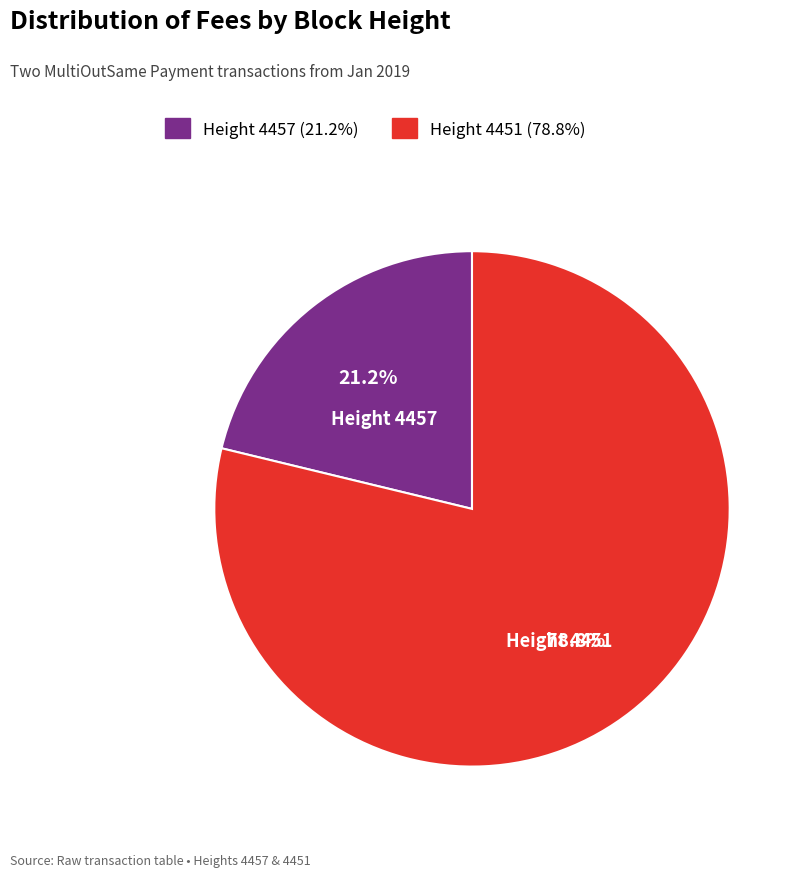

To the nearest percent, what is the average slice percentage?

50%